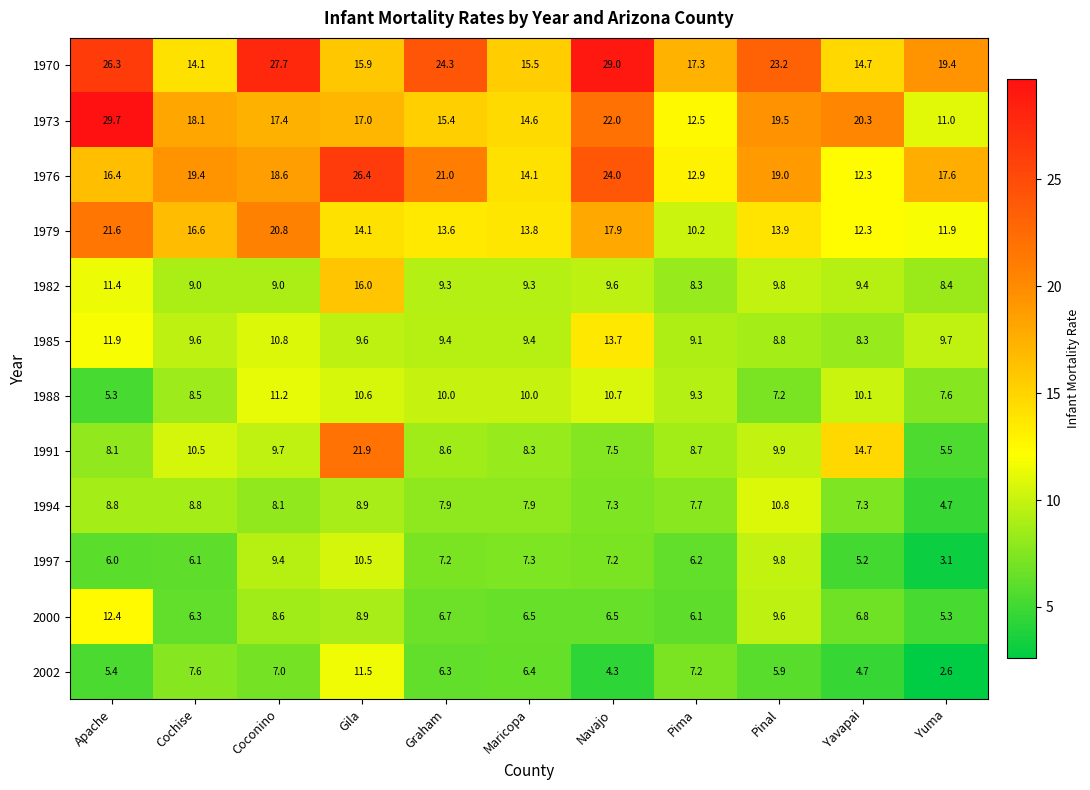

How many data points does each series have?

11